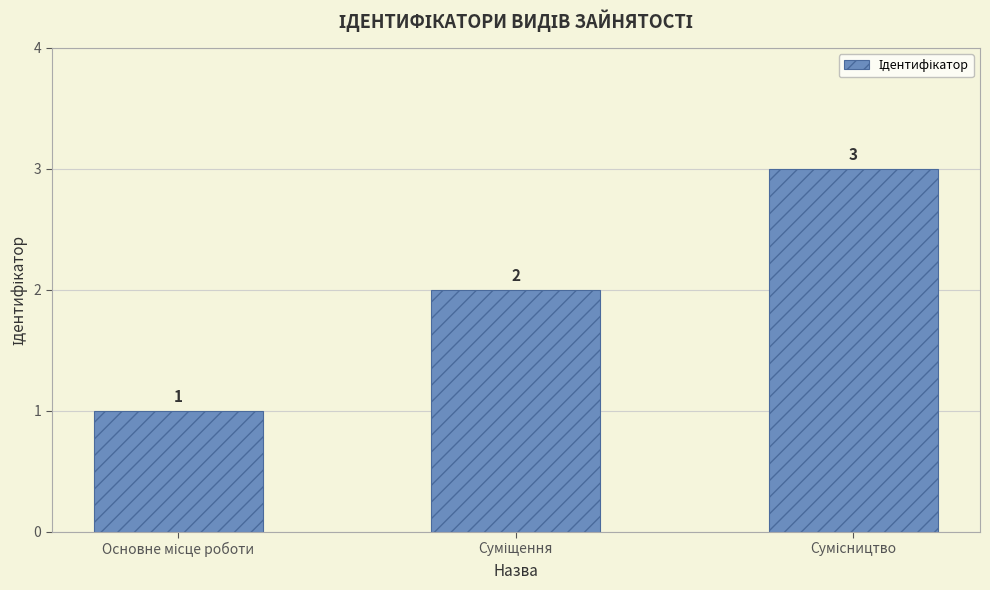

What is the value of the 1st bar from the left?

1